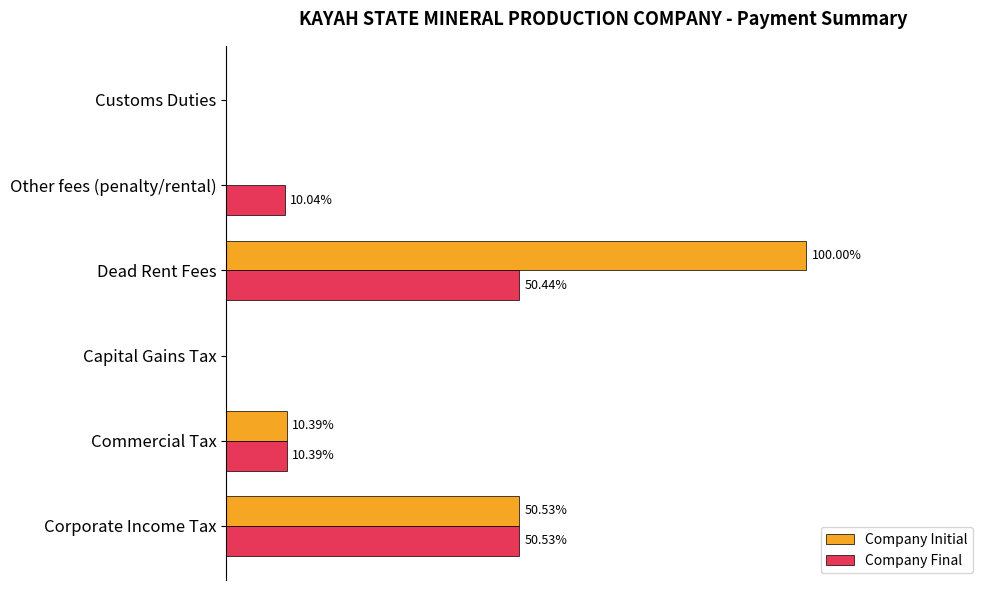

Between Corporate Income Tax and Other fees (penalty/rental), which series saw the biggest shift?

Company Initial